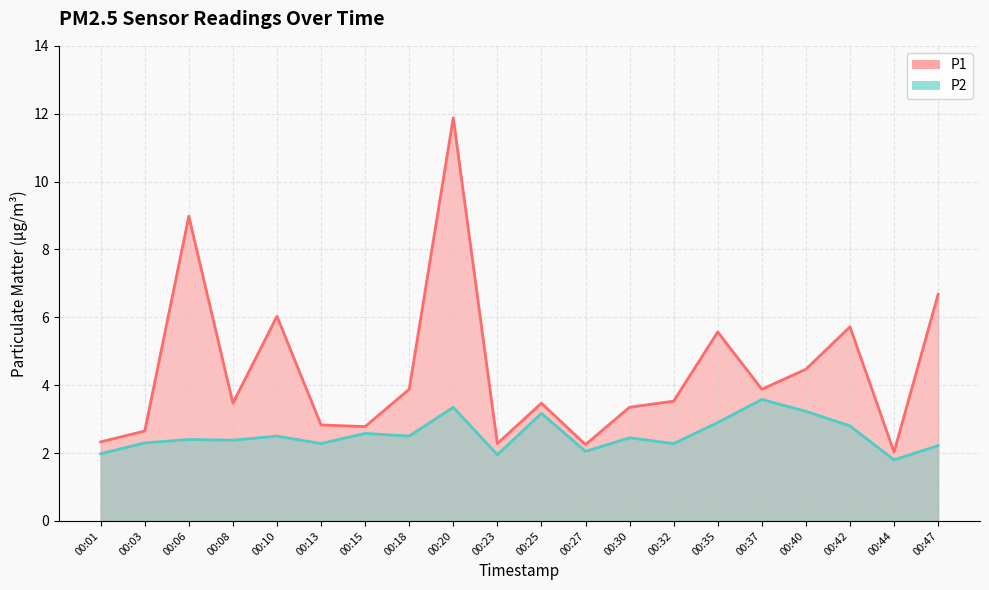

True or false: P1 and P2 cross at least once.

False